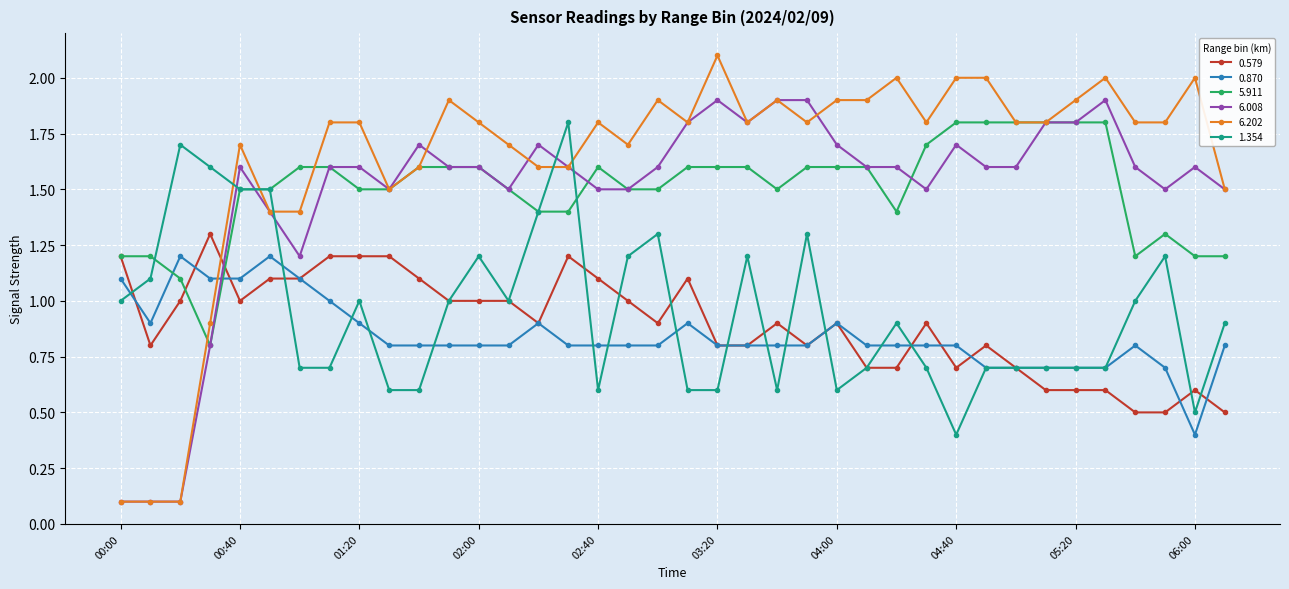

Reading left to right, transcribe all the data shown in this chart.

0.579: 1.2	0.8	1.0	1.3	1.0	1.1	1.1	1.2	1.2	1.2	1.1	1.0	1.0	1.0	0.9	1.2	1.1	1.0	0.9	1.1	0.8	0.8	0.9	0.8	0.9	0.7	0.7	0.9	0.7	0.8	0.7	0.6	0.6	0.6	0.5	0.5	0.6	0.5
0.870: 1.1	0.9	1.2	1.1	1.1	1.2	1.1	1.0	0.9	0.8	0.8	0.8	0.8	0.8	0.9	0.8	0.8	0.8	0.8	0.9	0.8	0.8	0.8	0.8	0.9	0.8	0.8	0.8	0.8	0.7	0.7	0.7	0.7	0.7	0.8	0.7	0.4	0.8
5.911: 1.2	1.2	1.1	0.8	1.5	1.5	1.6	1.6	1.5	1.5	1.6	1.6	1.6	1.5	1.4	1.4	1.6	1.5	1.5	1.6	1.6	1.6	1.5	1.6	1.6	1.6	1.4	1.7	1.8	1.8	1.8	1.8	1.8	1.8	1.2	1.3	1.2	1.2
6.008: 0.1	0.1	0.1	0.8	1.6	1.4	1.2	1.6	1.6	1.5	1.7	1.6	1.6	1.5	1.7	1.6	1.5	1.5	1.6	1.8	1.9	1.8	1.9	1.9	1.7	1.6	1.6	1.5	1.7	1.6	1.6	1.8	1.8	1.9	1.6	1.5	1.6	1.5
6.202: 0.1	0.1	0.1	0.9	1.7	1.4	1.4	1.8	1.8	1.5	1.6	1.9	1.8	1.7	1.6	1.6	1.8	1.7	1.9	1.8	2.1	1.8	1.9	1.8	1.9	1.9	2.0	1.8	2.0	2.0	1.8	1.8	1.9	2.0	1.8	1.8	2.0	1.5
1.354: 1.0	1.1	1.7	1.6	1.5	1.5	0.7	0.7	1.0	0.6	0.6	1.0	1.2	1.0	1.4	1.8	0.6	1.2	1.3	0.6	0.6	1.2	0.6	1.3	0.6	0.7	0.9	0.7	0.4	0.7	0.7	0.7	0.7	0.7	1.0	1.2	0.5	0.9